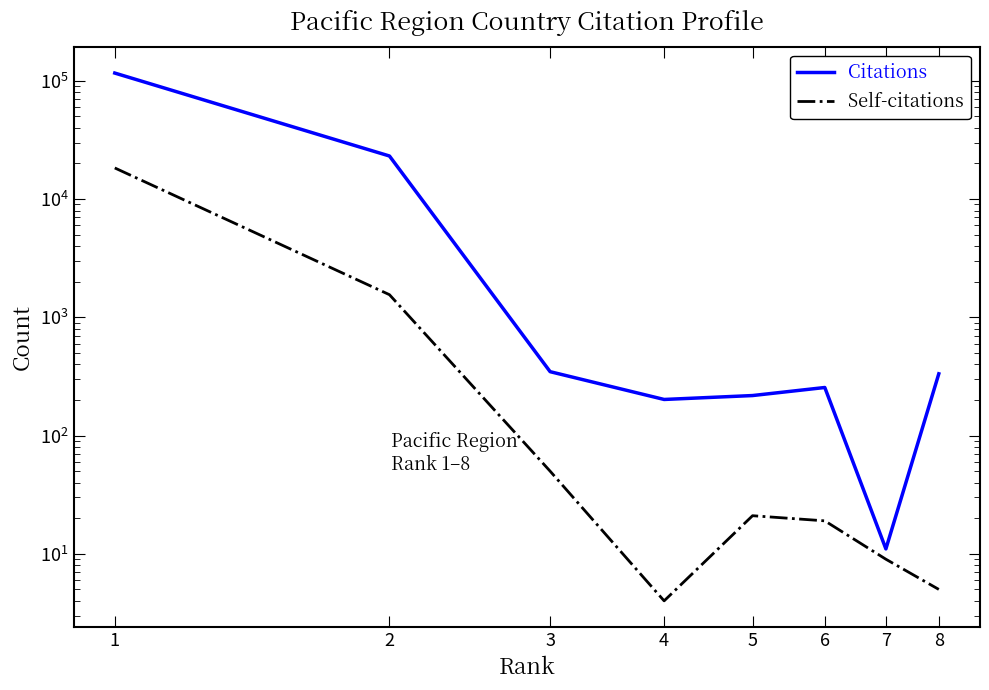

Is this an area chart (filled region under the line)?

No